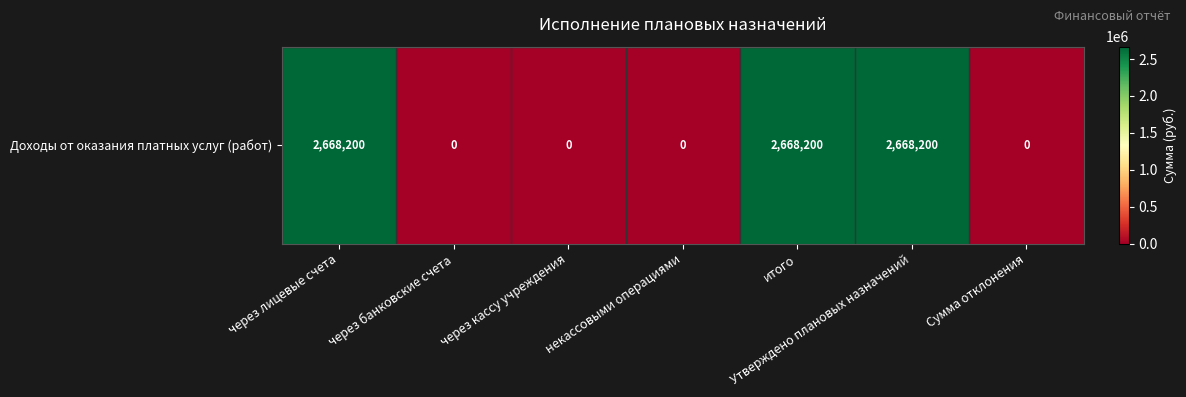

What is the difference between the second highest and minimum values?

2668200